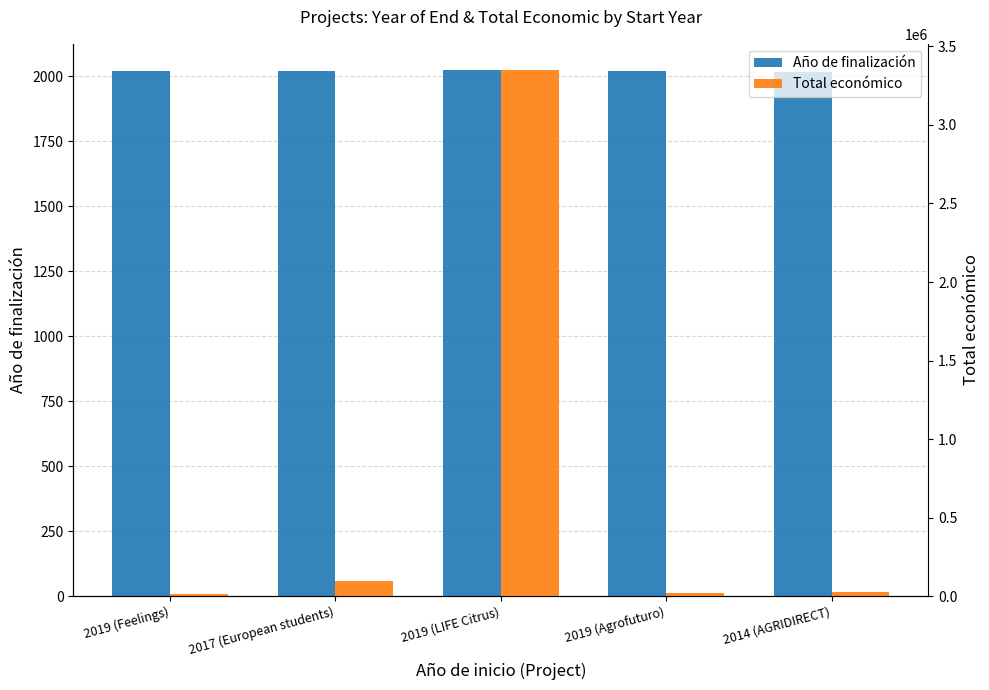

What is the total value across all series at 2017 (European students)?

99796